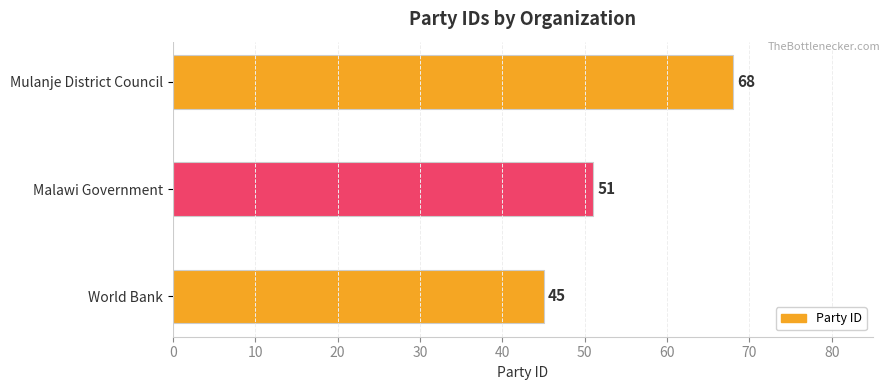

The value at Malawi Government is 33. True or false?

False